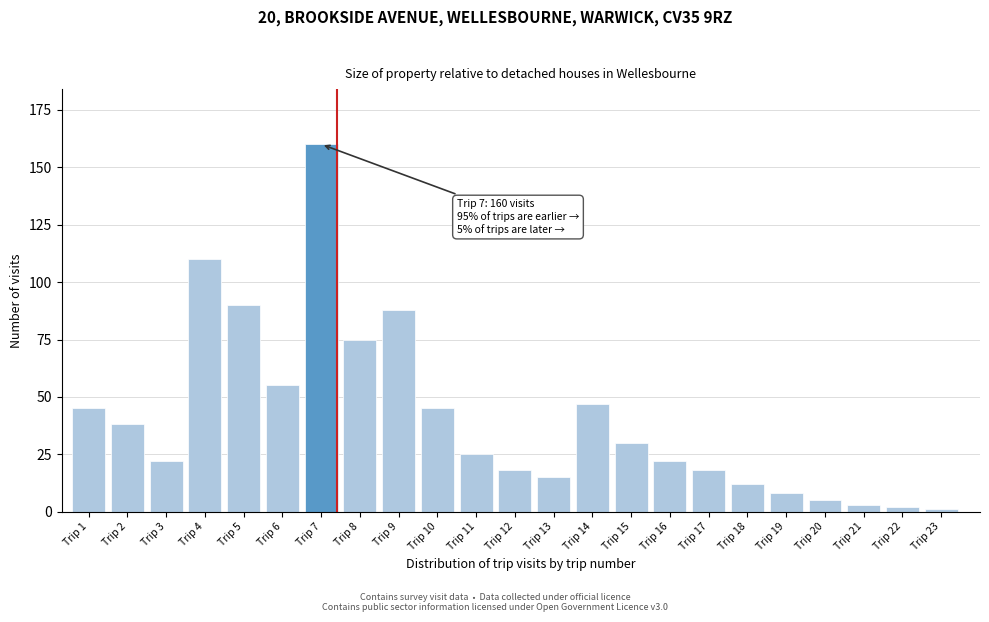

Reading left to right, what are all the values shown in this chart?

45	38	22	110	90	55	160	75	88	45	25	18	15	47	30	22	18	12	8	5	3	2	1